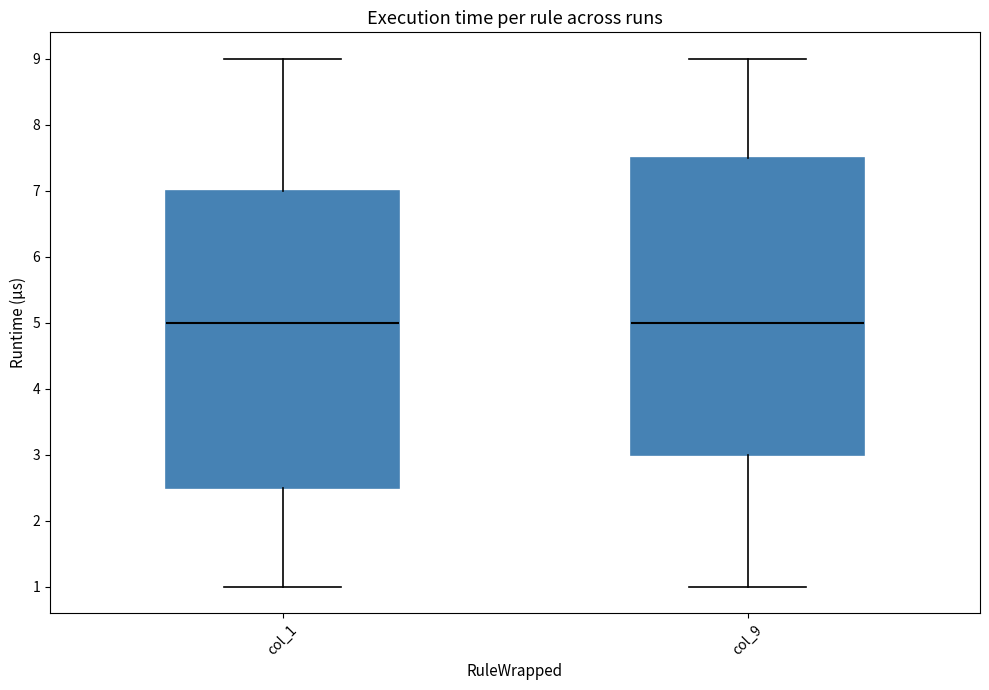

Reading left to right, read every box against the y-axis: the position of its median line, the range the box covers, and the ends of its whiskers. The values are not printed on the chart, so give them approximately, as read against the axis.

col_1: median 5.0, box 2.5 to 7.0, whiskers 1.0 to 9.0
col_9: median 5.0, box 3.0 to 7.5, whiskers 1.0 to 9.0